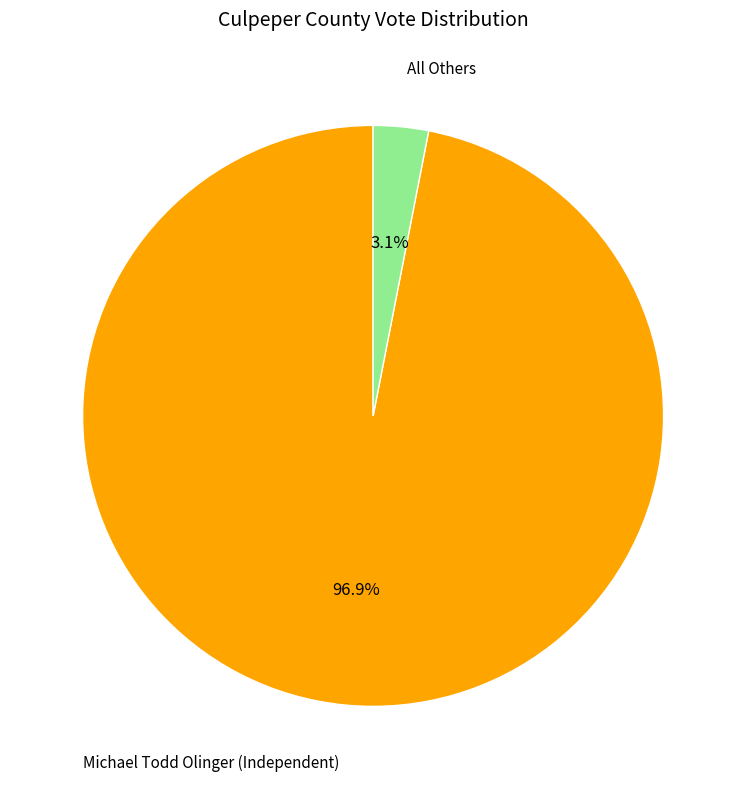

How many segments does this pie chart have?

2